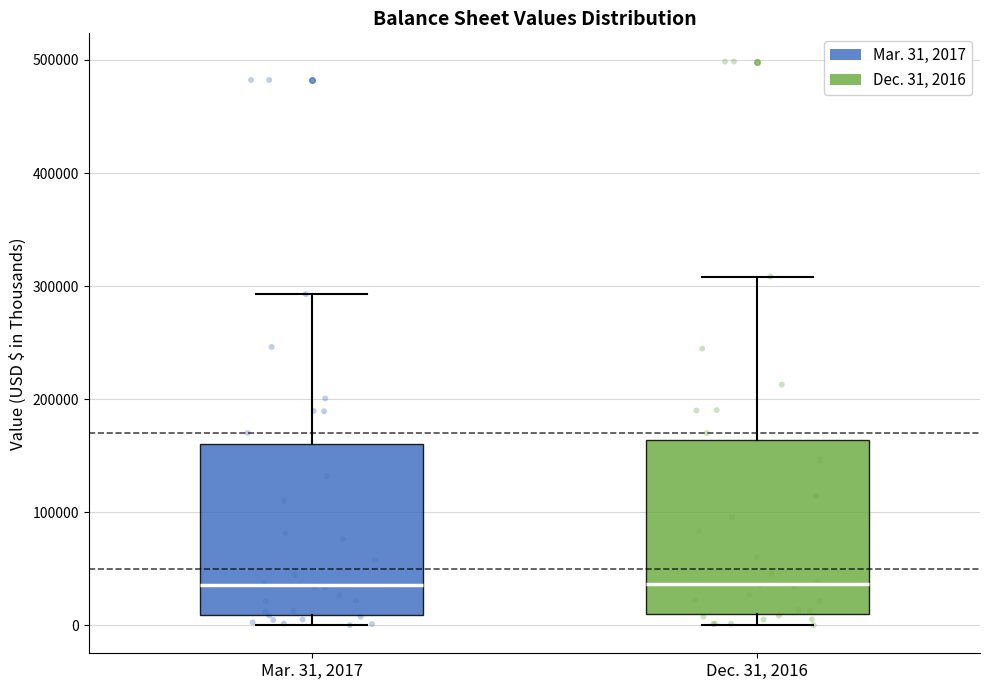

Reading left to right, read every box against the y-axis: the position of its median line, the range the box covers, and the ends of its whiskers. The values are not printed on the chart, so give them approximately, as read against the axis.

Mar. 31, 2017: median 40000, box 10000 to 160000, whiskers 0 to 290000
Dec. 31, 2016: median 40000, box 10000 to 160000, whiskers 0 to 310000